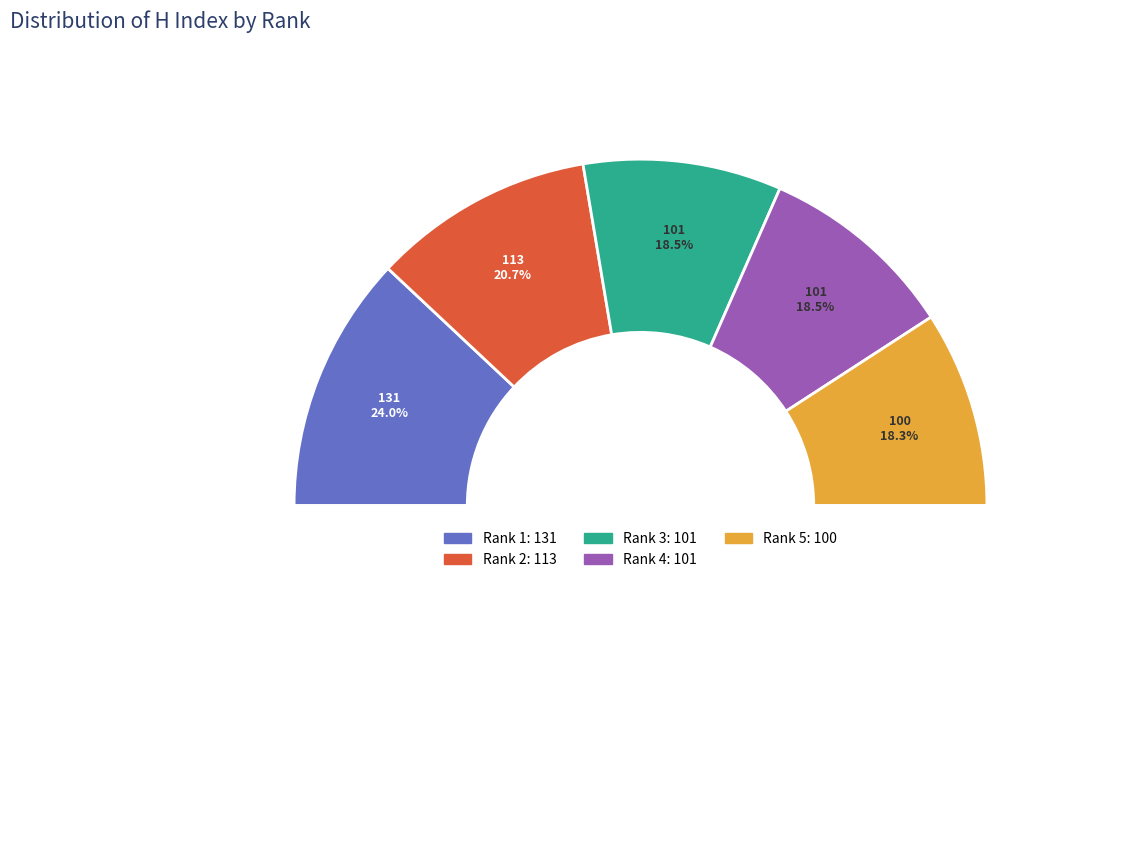

What percentage do Rank 1 and Rank 2 together represent?

44.7%